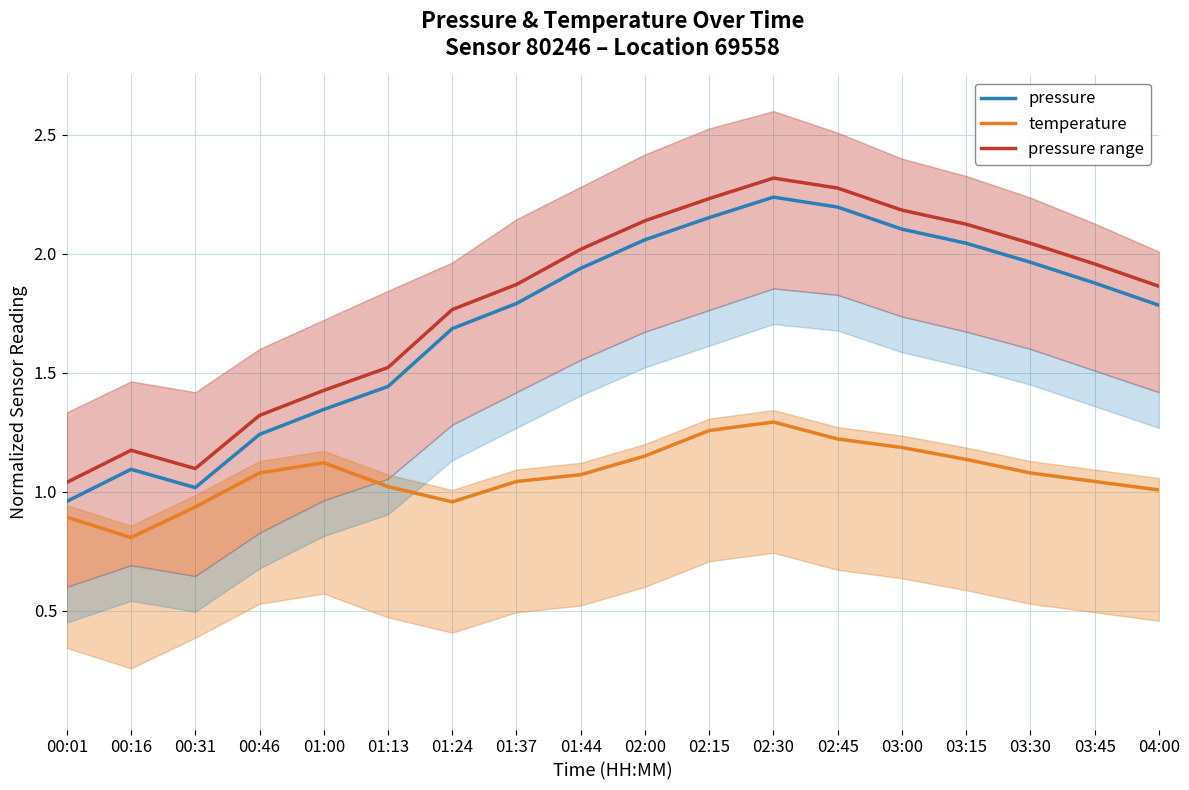

What is the total value across all series at 01:24?

4.4